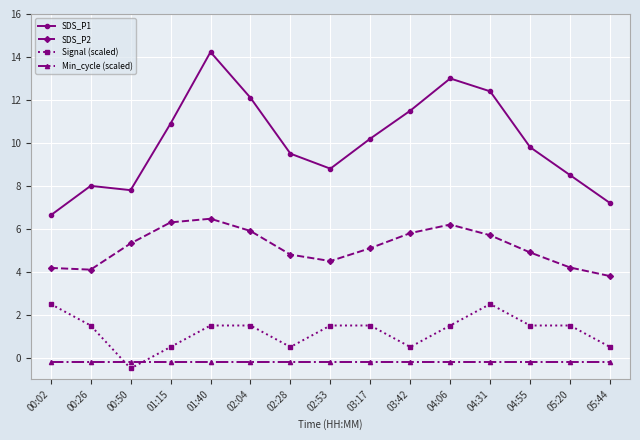

Where do Signal (scaled) and Min_cycle (scaled) first cross each other?

00:26 and 00:50